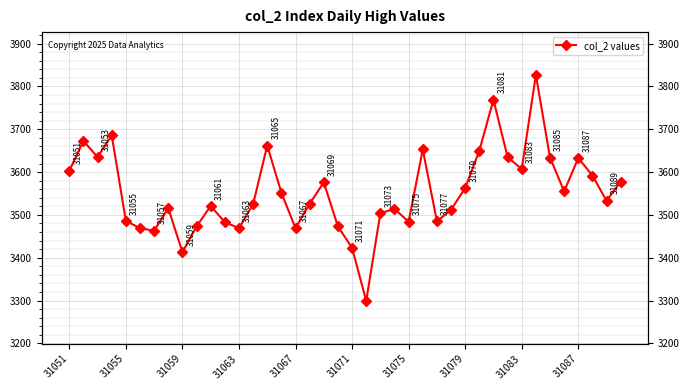

How many lines are shown in the chart?

1